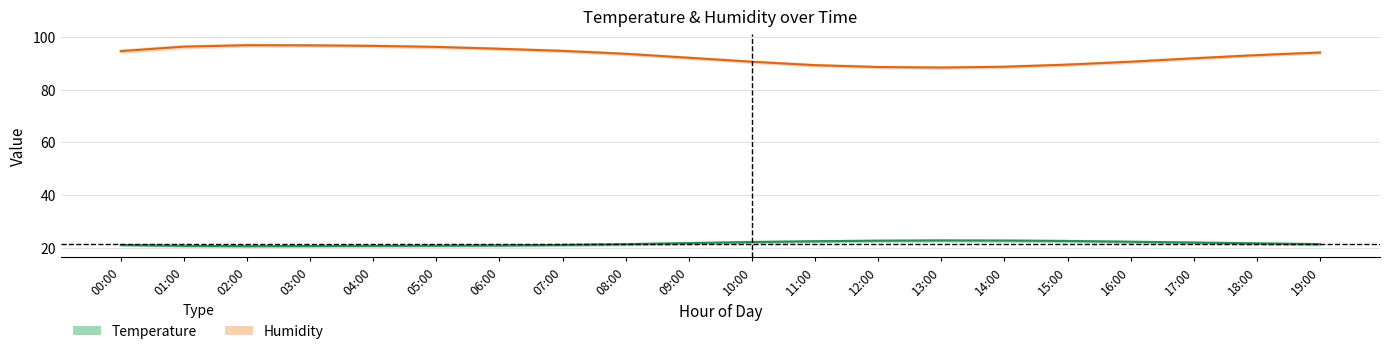

List the series in order of their overall mean, highest first.

Humidity (mid), Temperature (mid)